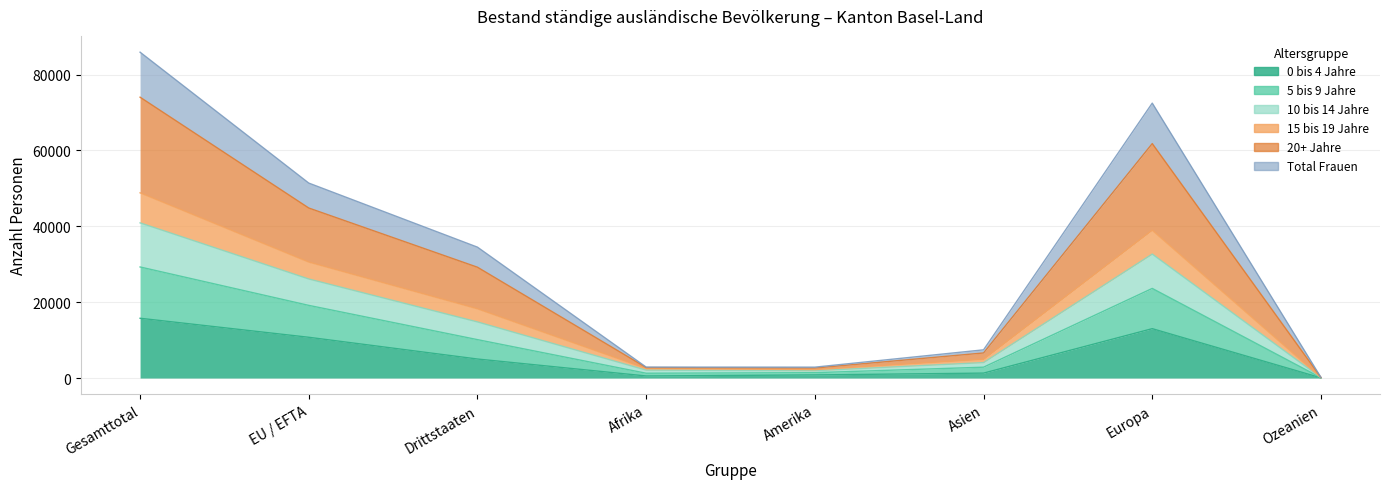

Which label corresponds to the largest value in the chart?

Gesamttotal